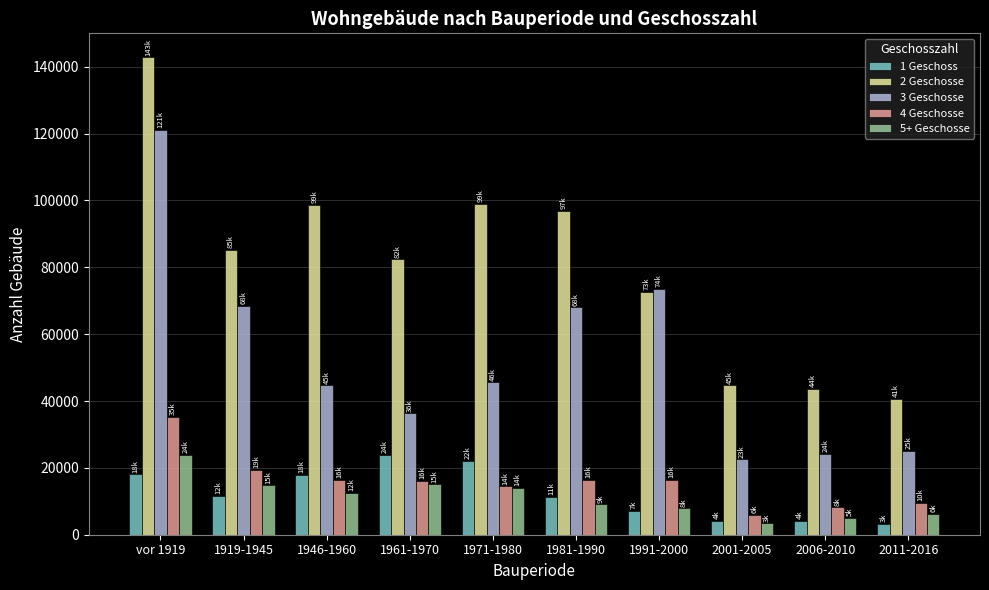

What is the difference between the 5+ Geschosse values at 2006-2010 and 1919-1945?

9722